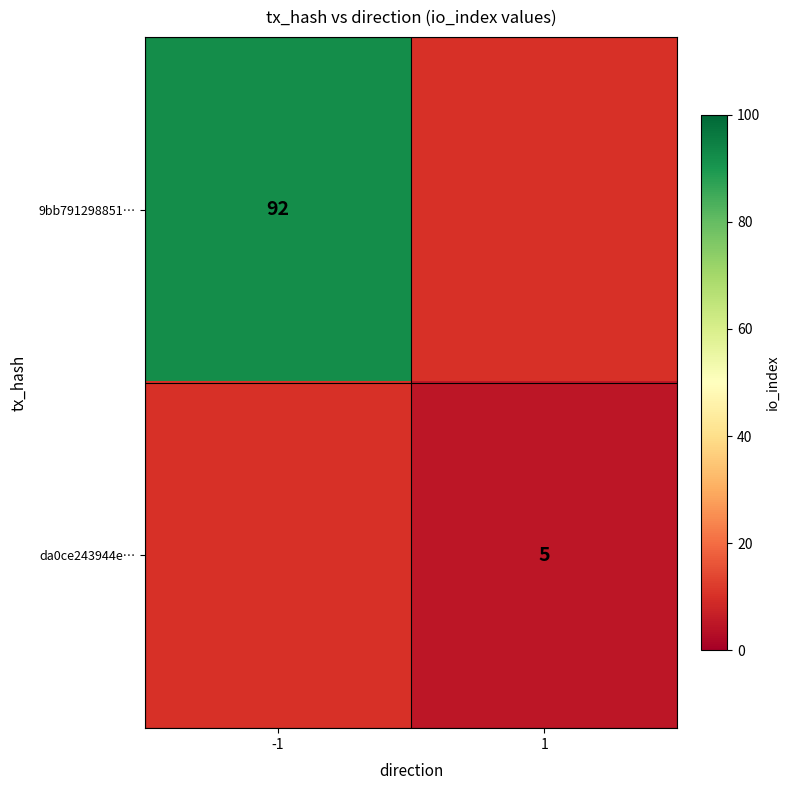

Count the number of data series in this chart.

2